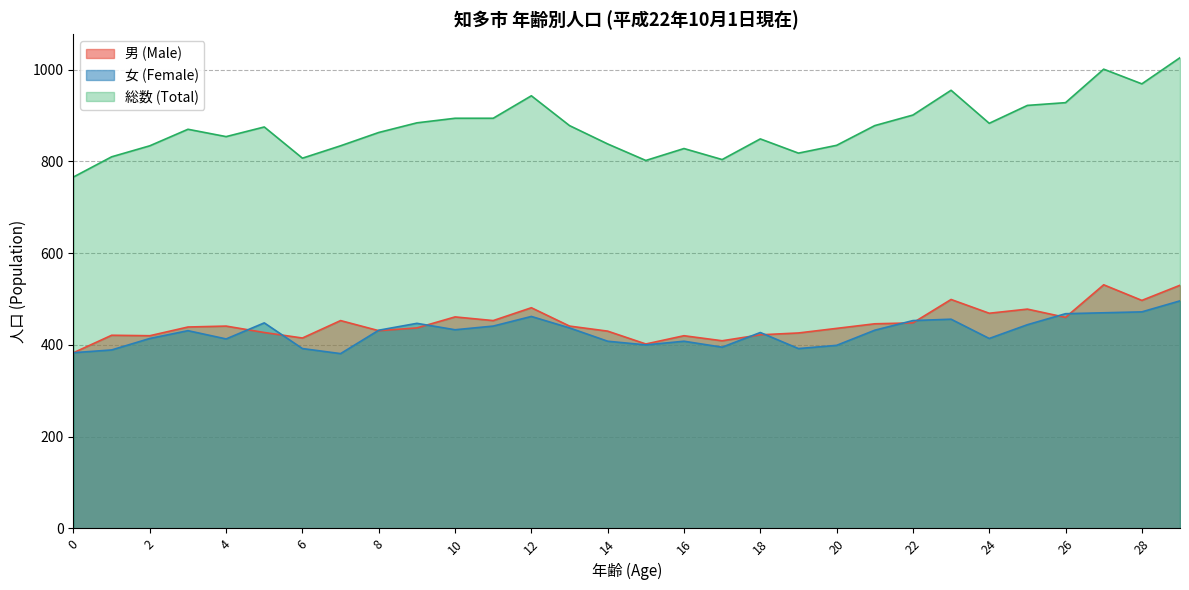

List the labels in order of 男 (Male) value, smallest first.

0, 15, 17, 6, 2, 16, 1, 18, 19, 5, 14, 8, 20, 9, 3, 4, 13, 21, 22, 7, 11, 26, 10, 24, 25, 12, 28, 23, 29, 27